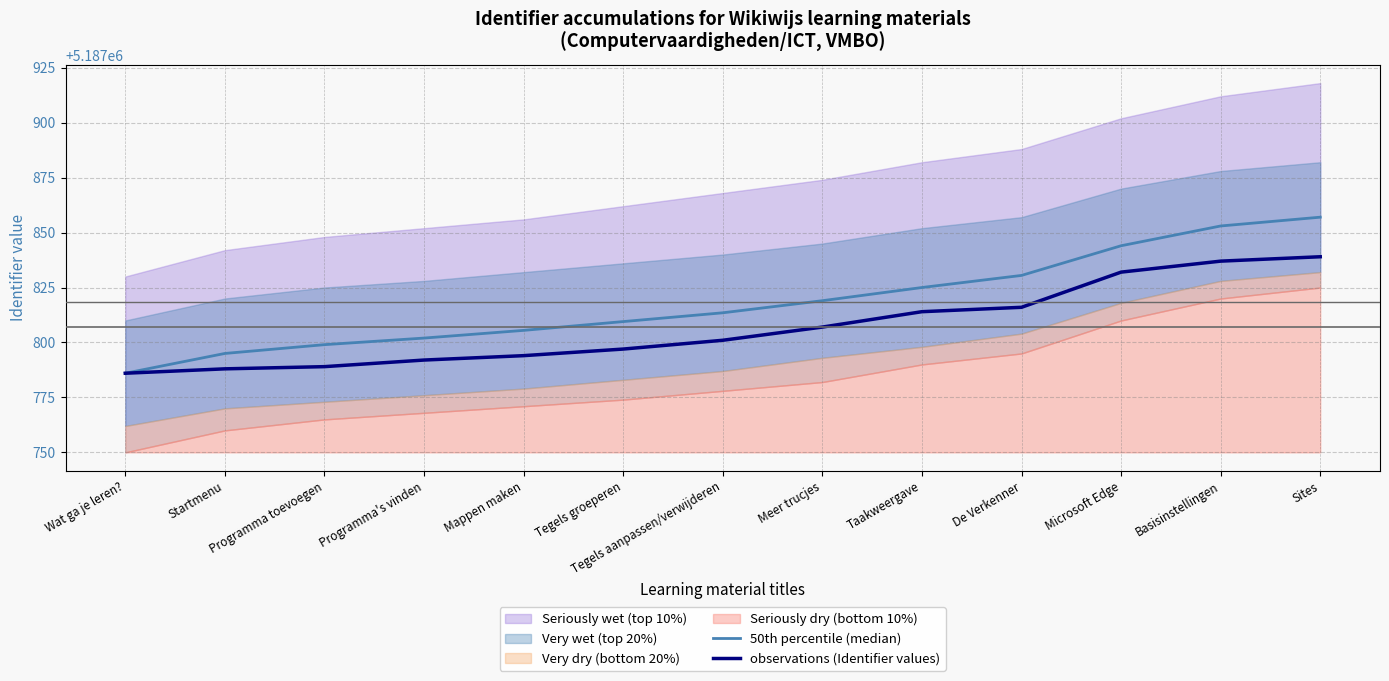

Between Programma toevoegen and De Verkenner, which is larger?

De Verkenner